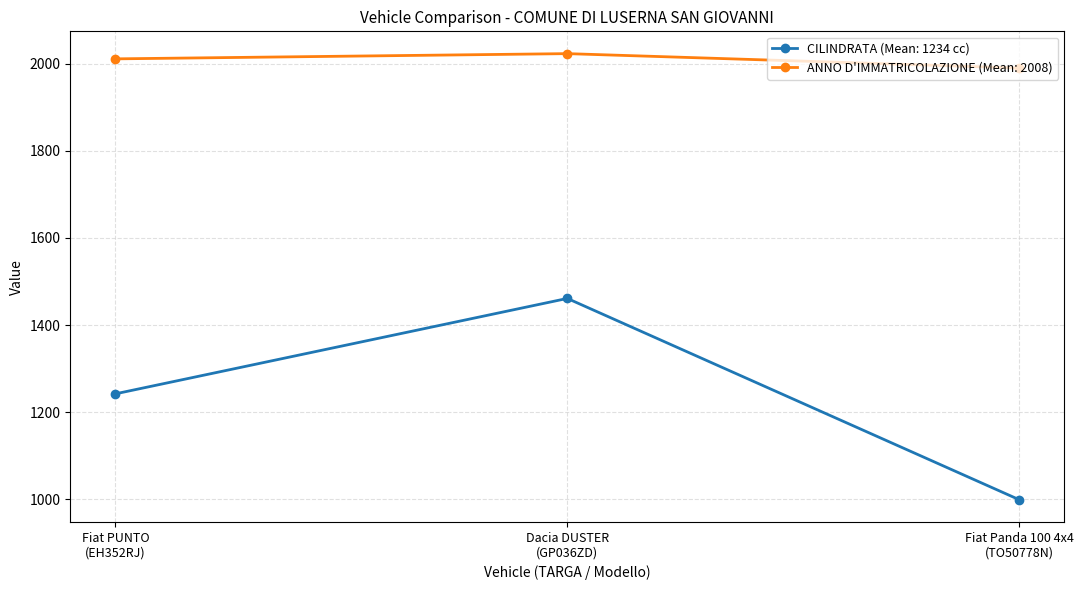

What is the greatest value displayed?

2023